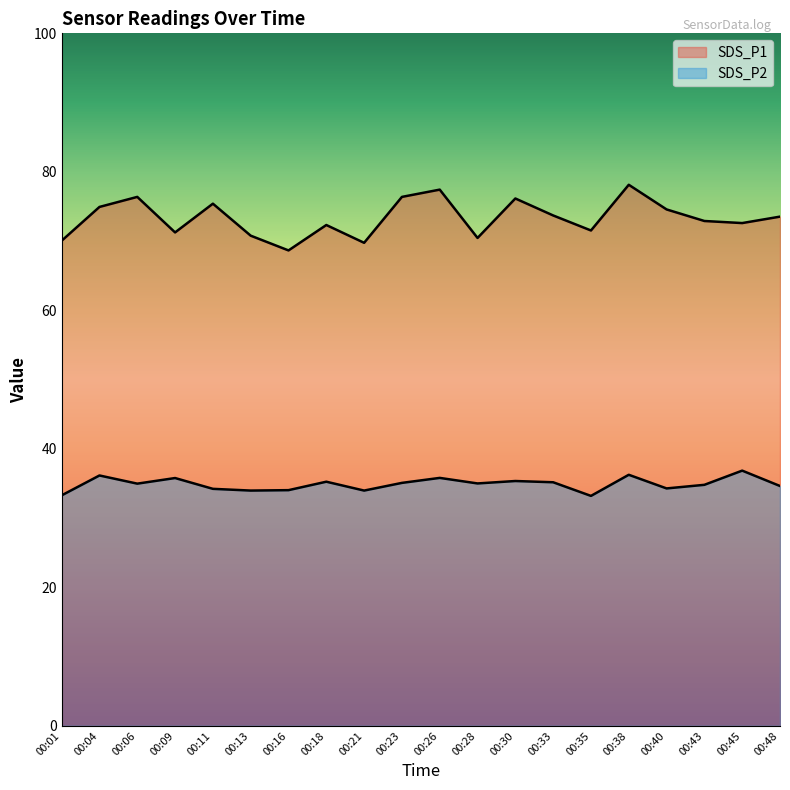

At how many categories does at least one series exceed 65?

20